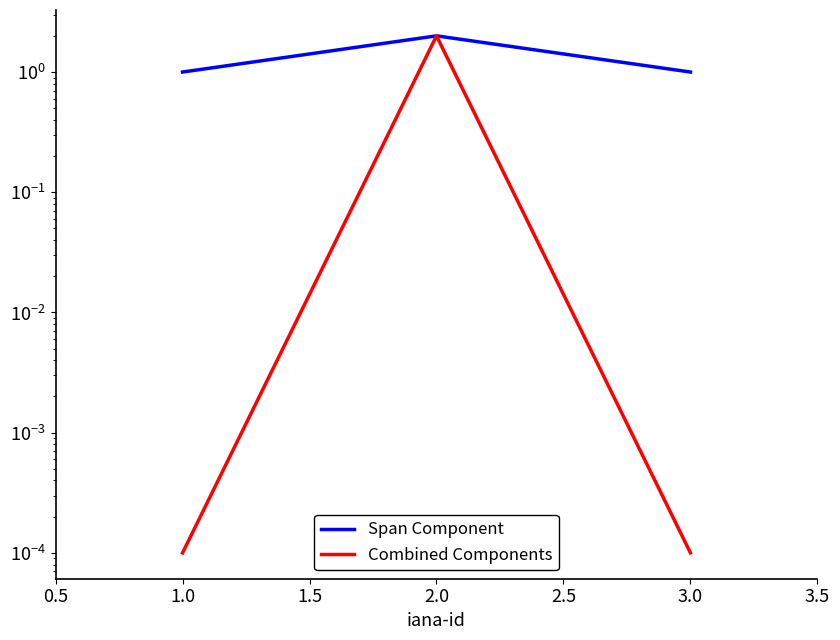

Is this an area chart (filled region under the line)?

No